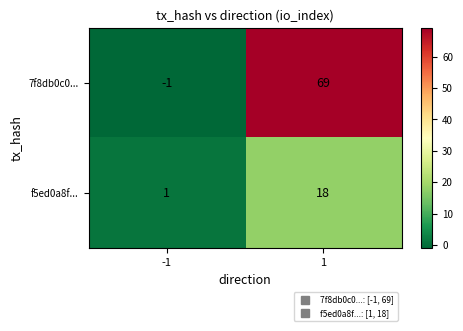

How many distinct data groups are displayed?

2